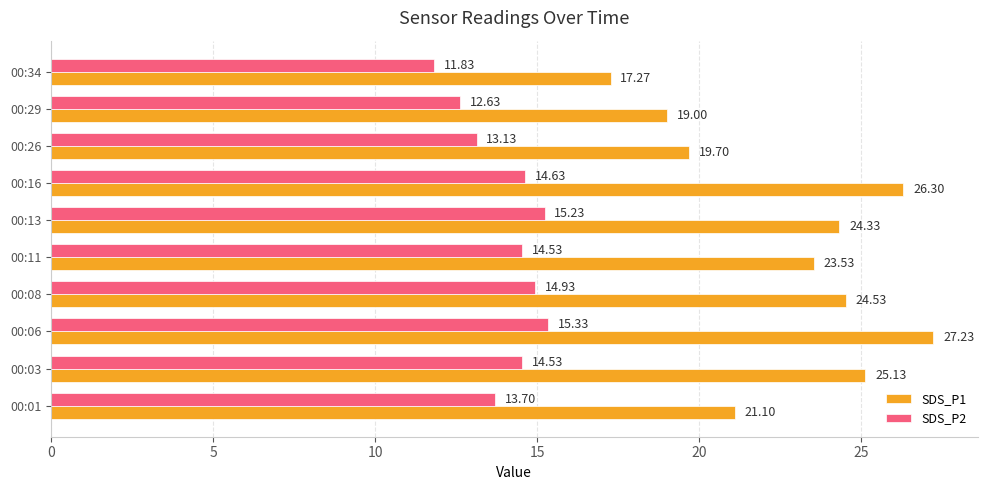

List the labels in order of SDS_P1 value, smallest first.

00:34, 00:29, 00:26, 00:01, 00:11, 00:13, 00:08, 00:03, 00:16, 00:06